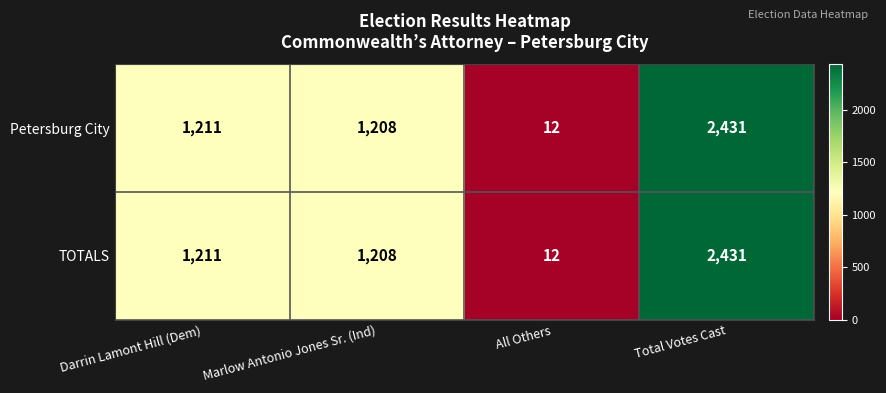

What is the minimum value for Petersburg City?

12